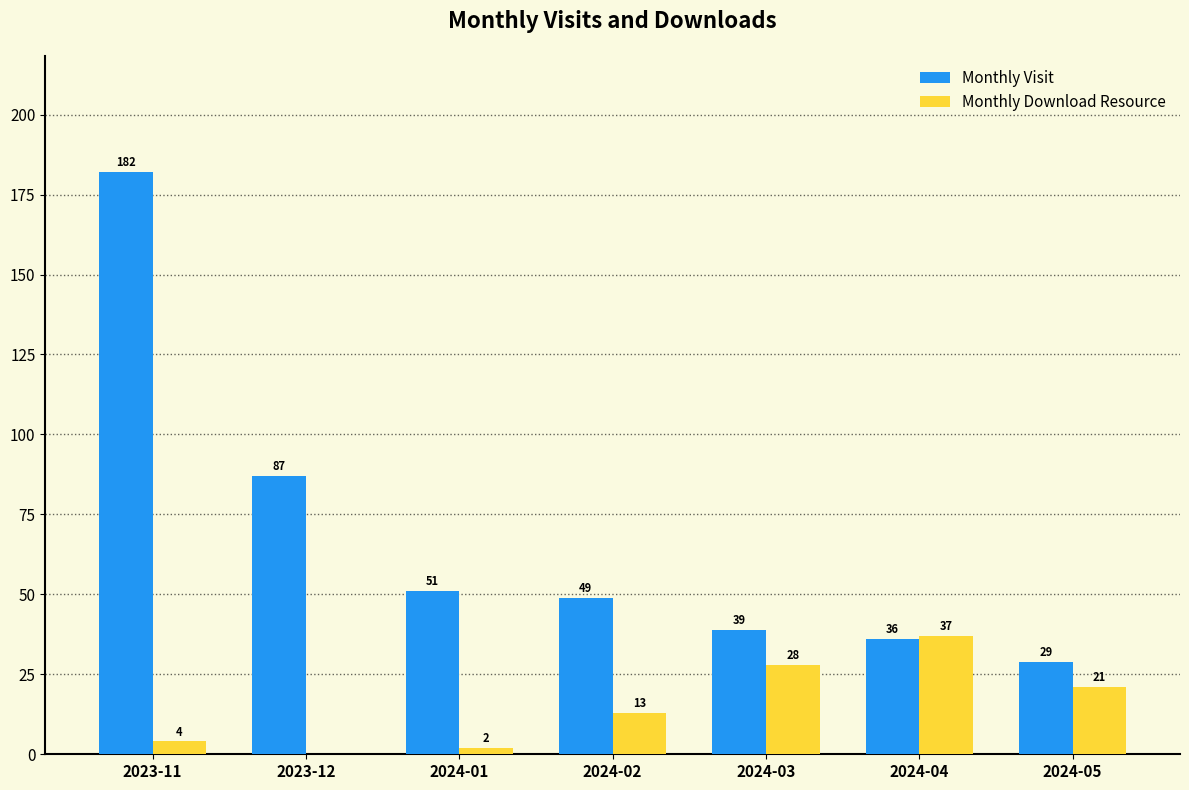

What is the total value across all series at 2024-01?

53